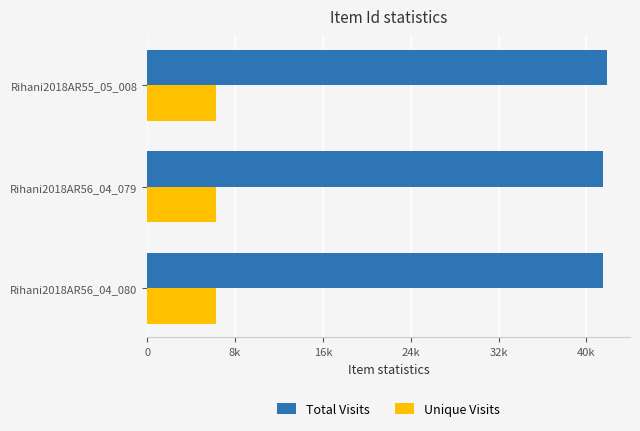

At how many categories does at least one series exceed 7805?

3